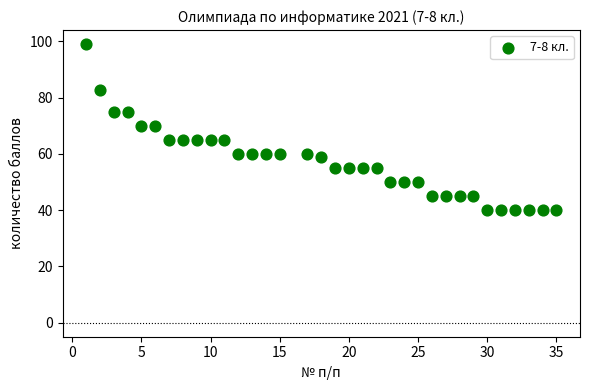

What is the range of Y values (max minus min)?

59.0